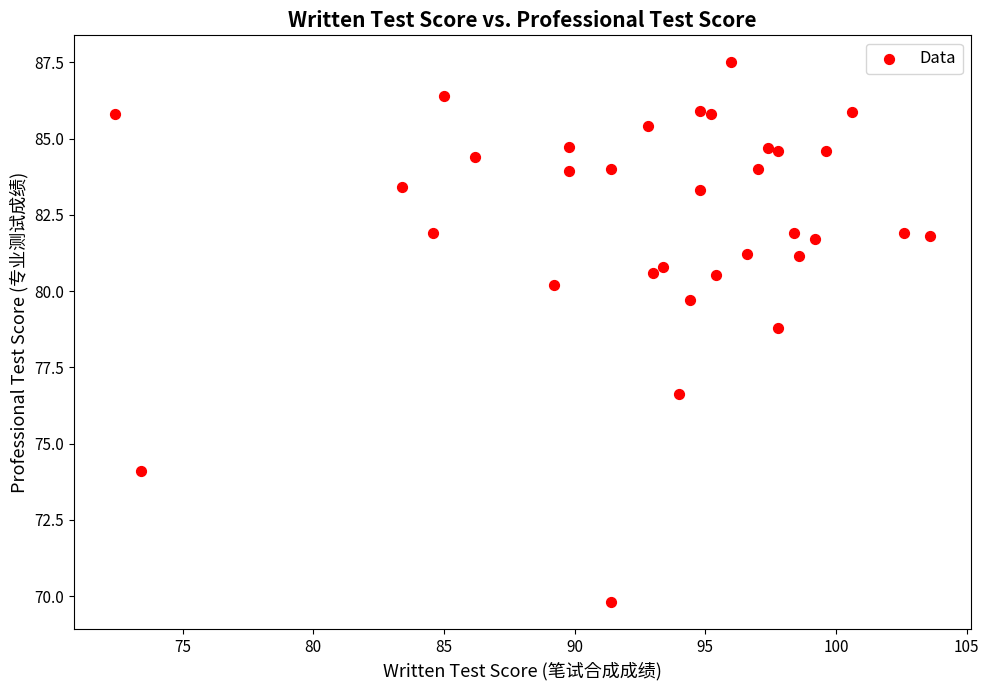

What Y value in the scatter plot is closest to 78?

78.8